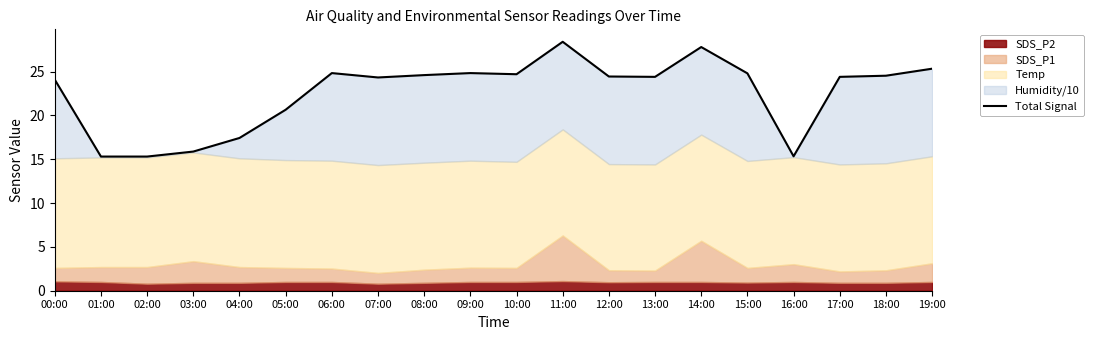

What is the greatest value displayed?

28.4